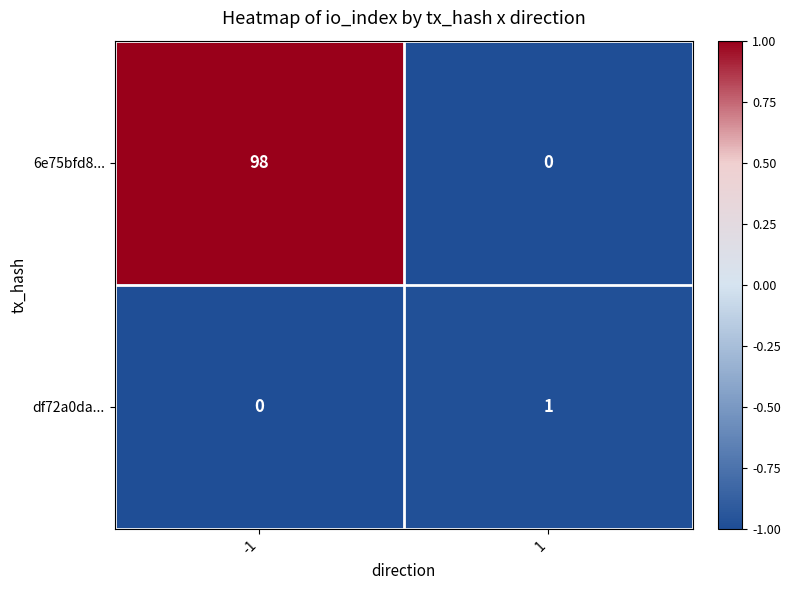

What is the sum of the 6e75bfd8... values at 1 and -1?

98